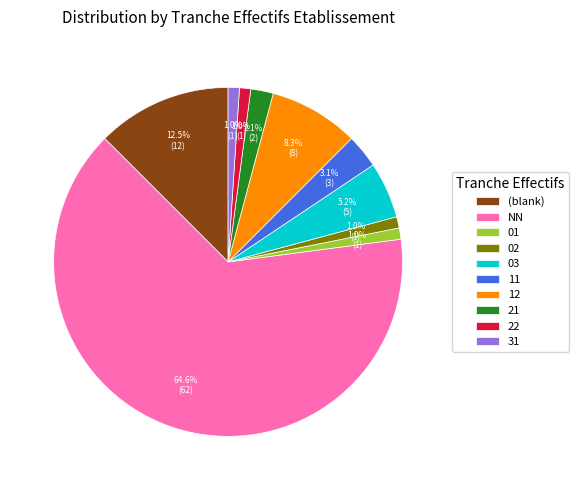

Is it true that 01 is 11% of the pie?

False